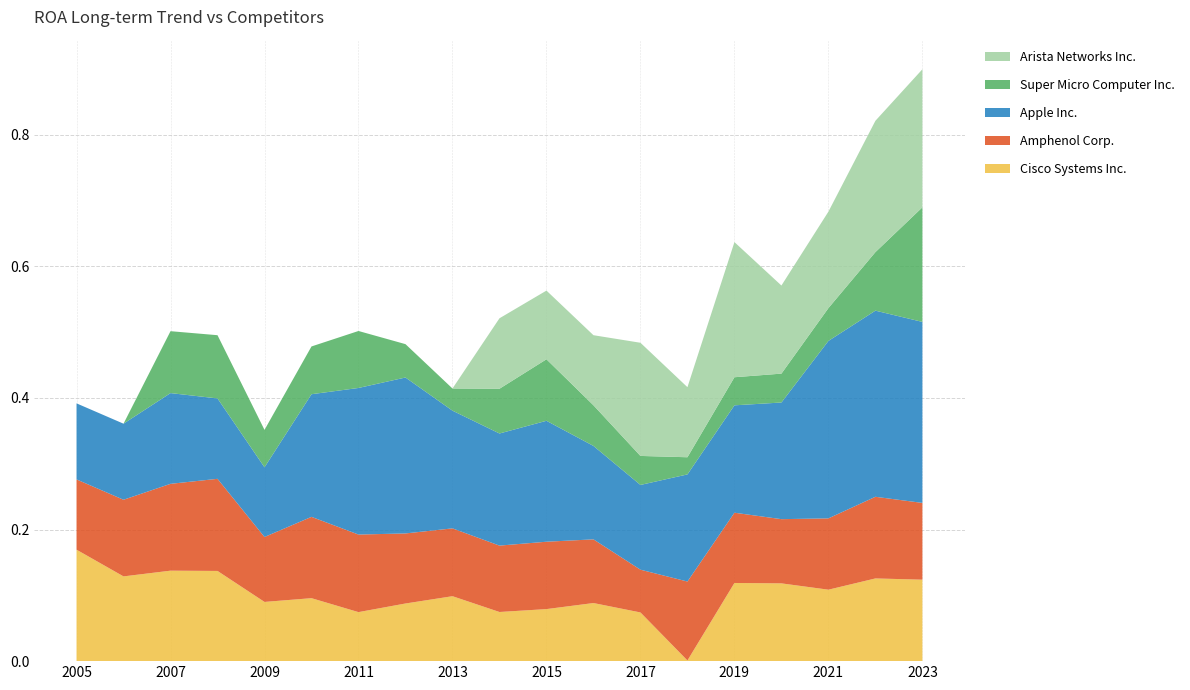

Reading left to right, what are all the values shown in this chart?

Cisco Systems Inc.: 2005=0.2	2006=0.1	2007=0.1	2008=0.1	2009=0.1	2010=0.1	2011=0.1	2012=0.1	2013=0.1	2014=0.1	2015=0.1	2016=0.1	2017=0.1	2018=0.0	2019=0.1	2020=0.1	2021=0.1	2022=0.1	2023=0.1
Amphenol Corp.: 2005=0.1	2006=0.1	2007=0.1	2008=0.1	2009=0.1	2010=0.1	2011=0.1	2012=0.1	2013=0.1	2014=0.1	2015=0.1	2016=0.1	2017=0.1	2018=0.1	2019=0.1	2020=0.1	2021=0.1	2022=0.1	2023=0.1
Apple Inc.: 2005=0.1	2006=0.1	2007=0.1	2008=0.1	2009=0.1	2010=0.2	2011=0.2	2012=0.2	2013=0.2	2014=0.2	2015=0.2	2016=0.1	2017=0.1	2018=0.2	2019=0.2	2020=0.2	2021=0.3	2022=0.3	2023=0.3
Super Micro Computer Inc.: 2005=0.0	2006=0.0	2007=0.1	2008=0.1	2009=0.1	2010=0.1	2011=0.1	2012=0.1	2013=0.0	2014=0.1	2015=0.1	2016=0.1	2017=0.0	2018=0.0	2019=0.0	2020=0.0	2021=0.0	2022=0.1	2023=0.2
Arista Networks Inc.: 2005=0.0	2006=0.0	2007=0.0	2008=0.0	2009=0.0	2010=0.0	2011=0.0	2012=0.0	2013=0.0	2014=0.1	2015=0.1	2016=0.1	2017=0.2	2018=0.1	2019=0.2	2020=0.1	2021=0.1	2022=0.2	2023=0.2